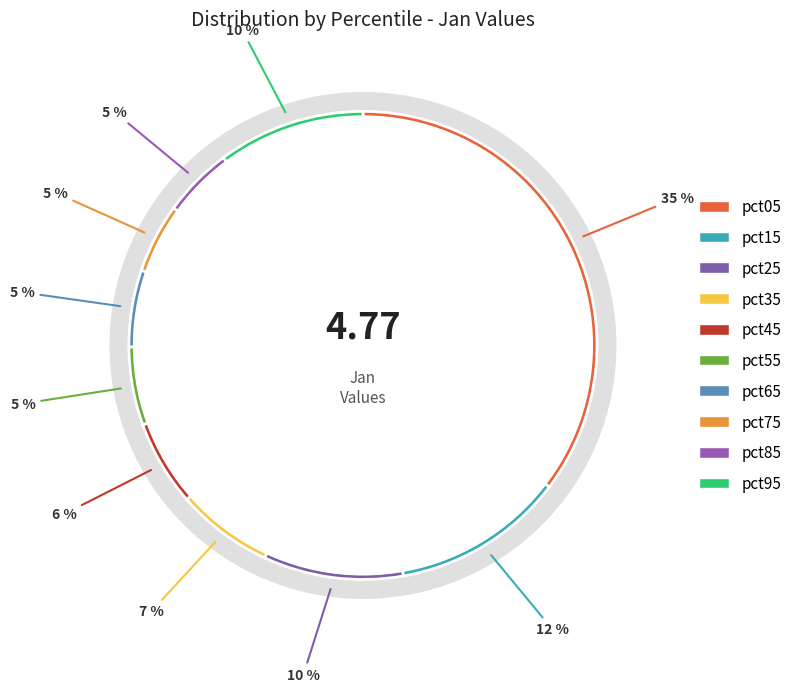

Which has a higher value, pct05 or pct15?

pct05